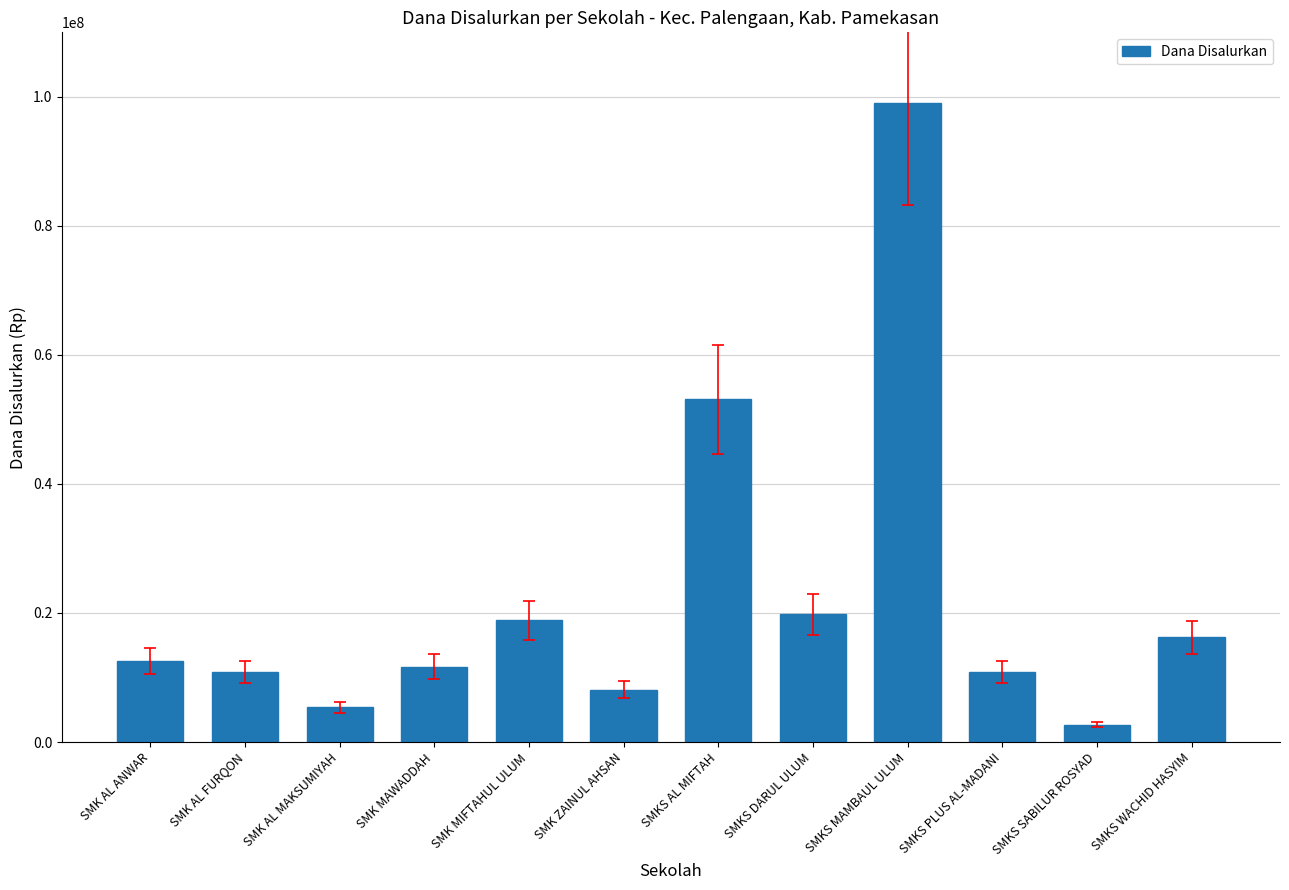

True or false: the data shows 10800000 at SMKS PLUS AL-MADANI.

True